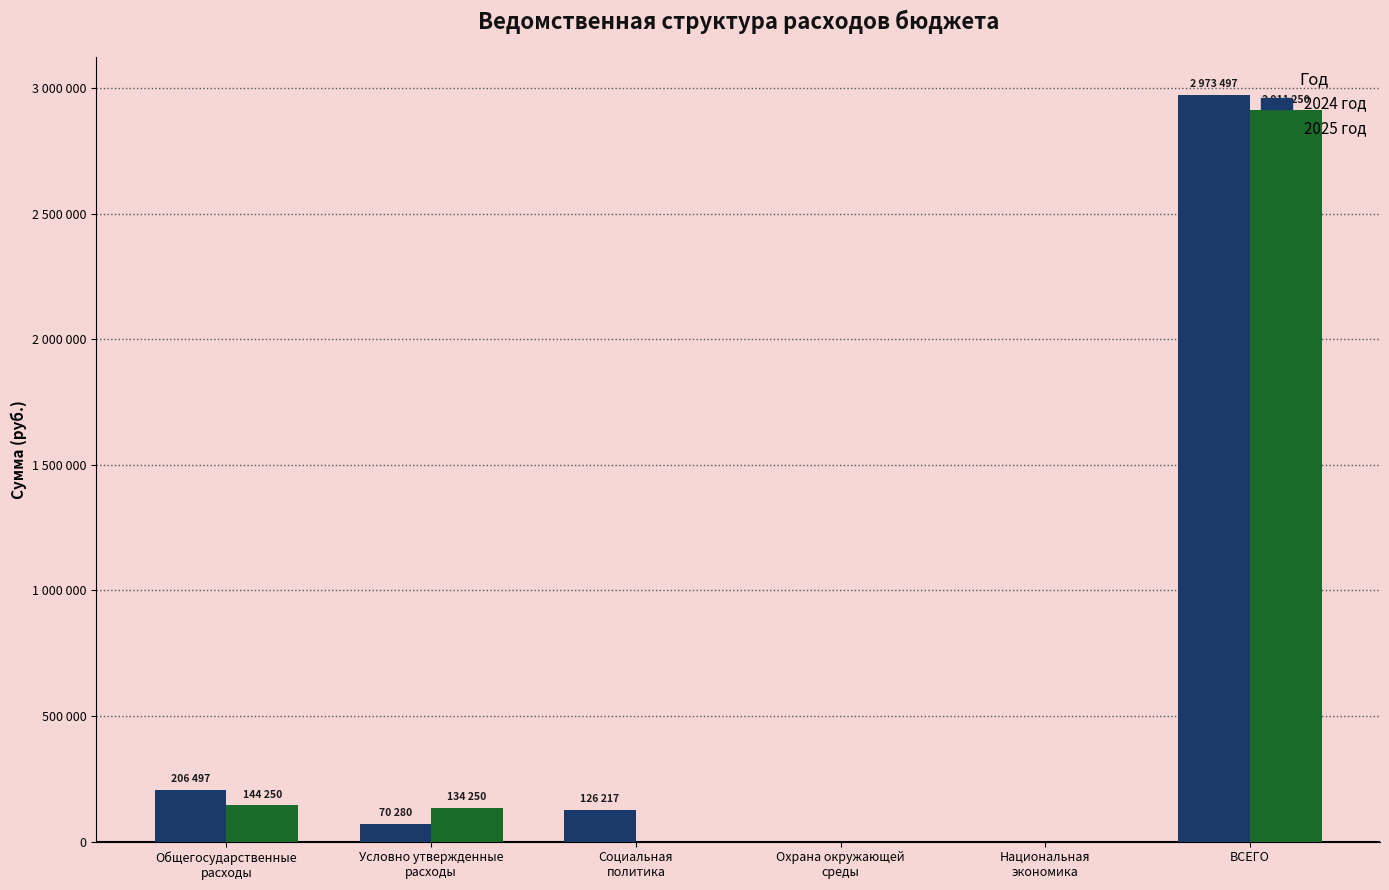

What are all the series names shown in the legend?

2024 год, 2025 год